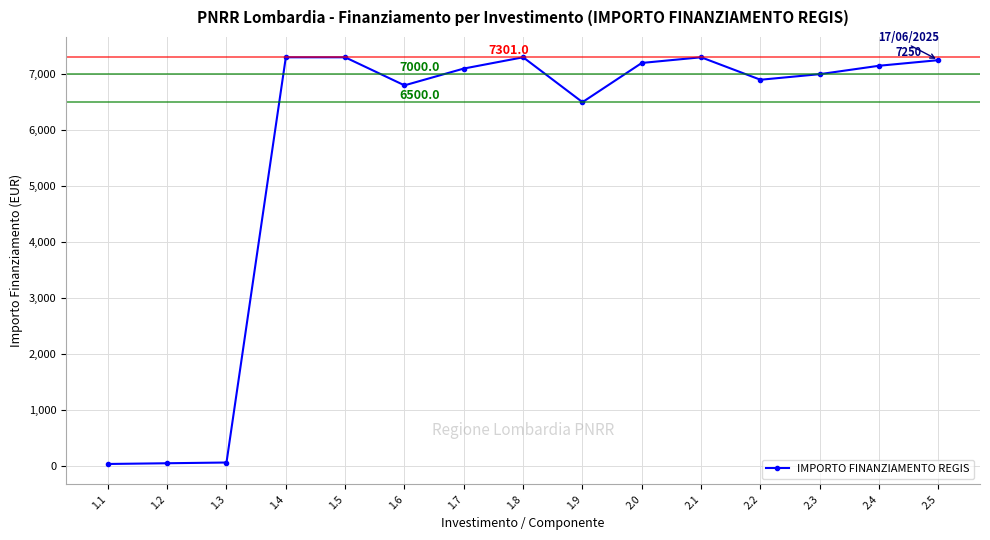

How many data points are less than 7100?

7